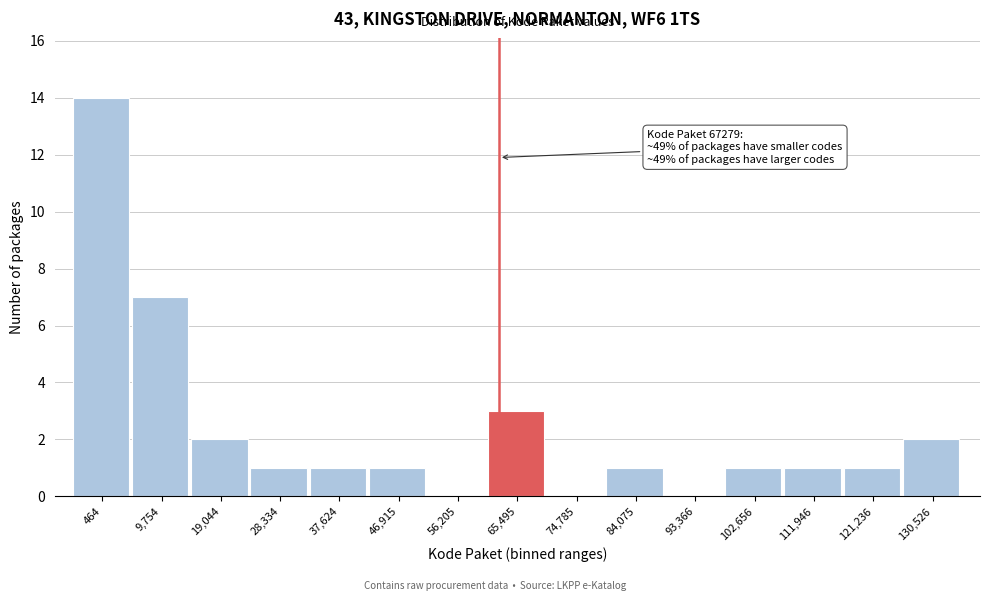

Reading left to right, transcribe all the data shown in this chart.

464=14	9,754=7	19,044=2	28,334=1	37,624=1	46,915=1	56,205=0	65,495=3	74,785=0	84,075=1	93,366=0	102,656=1	111,946=1	121,236=1	130,526=2